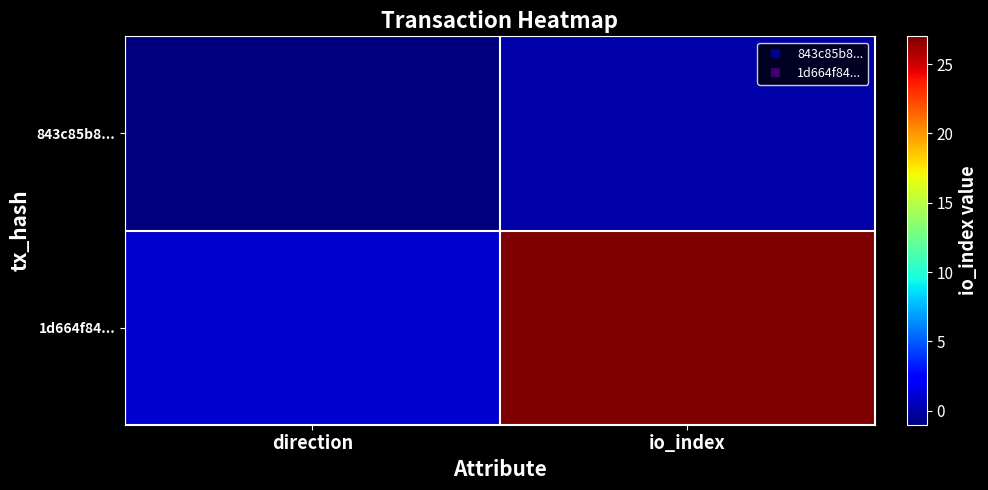

At how many categories does at least one series exceed 1?

1